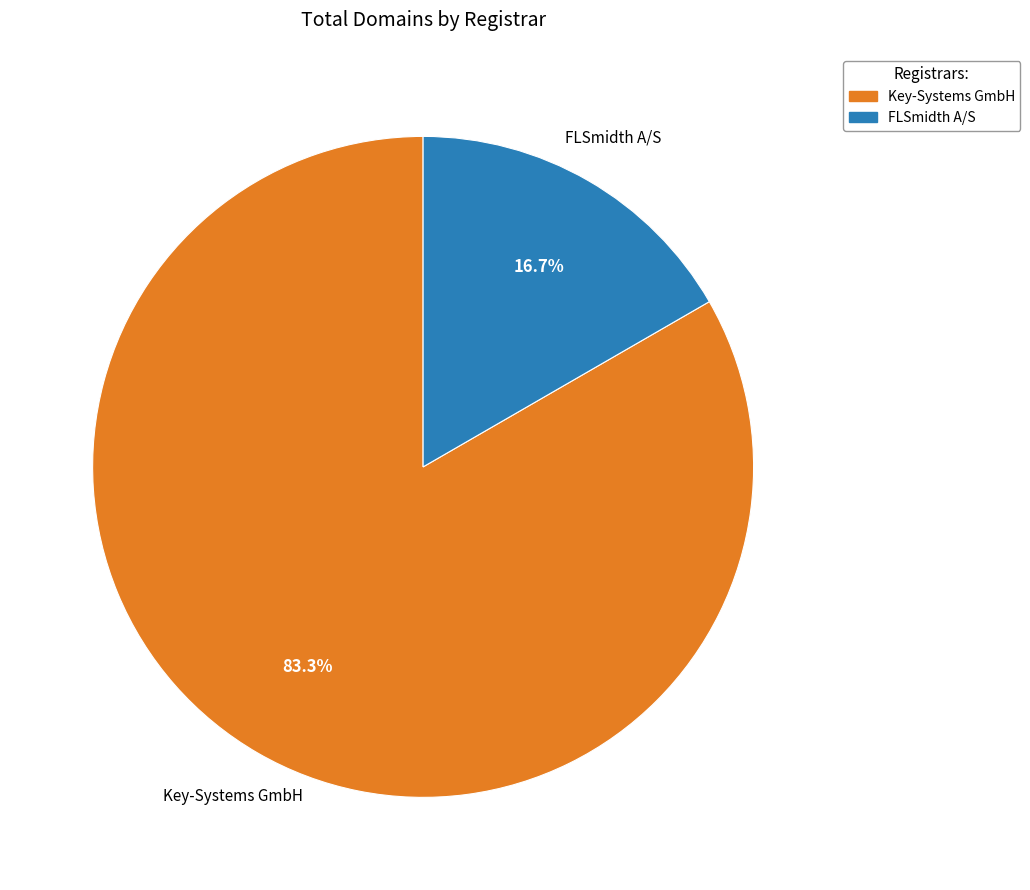

To the nearest percent, what is the average slice percentage?

50%